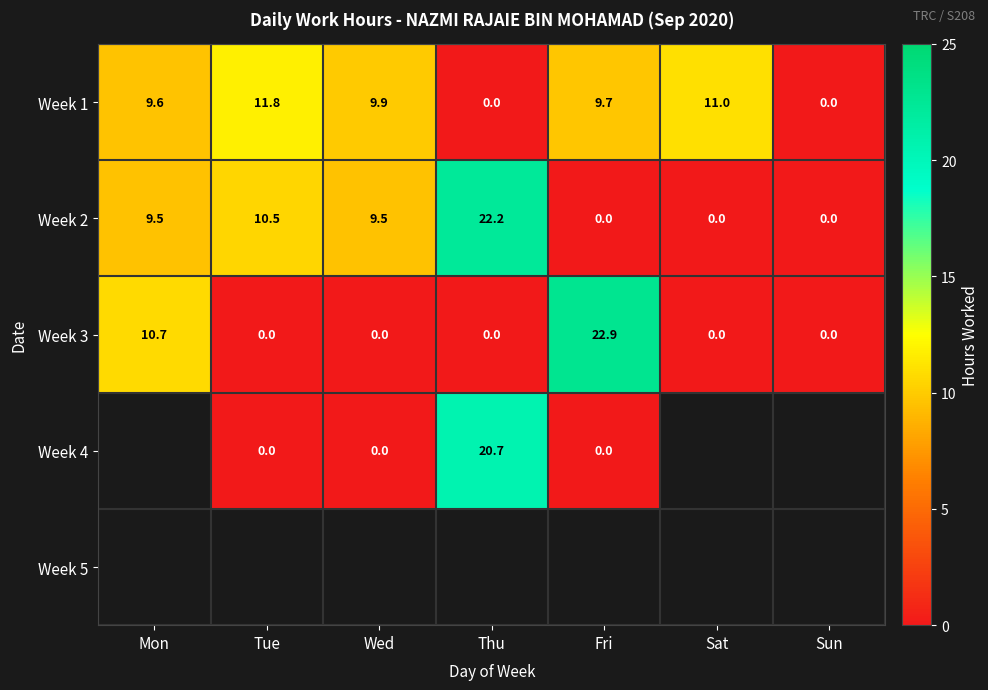

Is the value of Week 3 at Fri greater than the value of Week 2 at Fri?

Yes